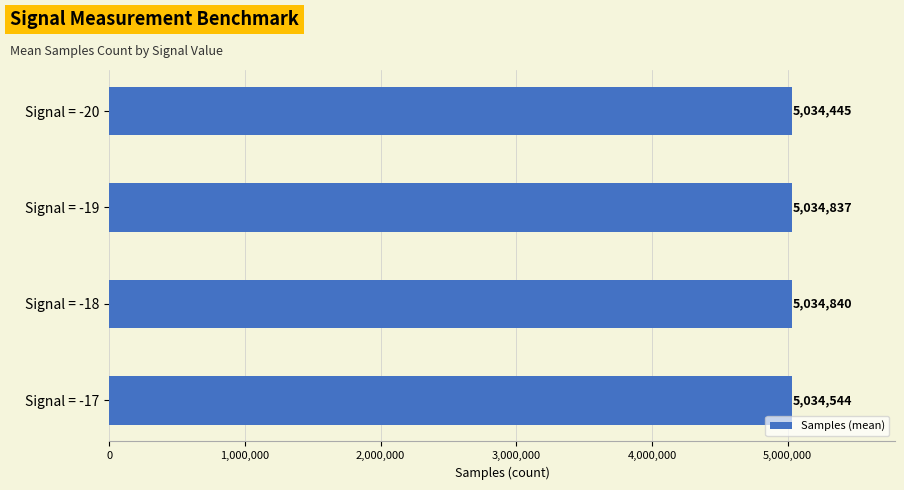

Which label corresponds to the smallest value in the chart?

Signal = -20